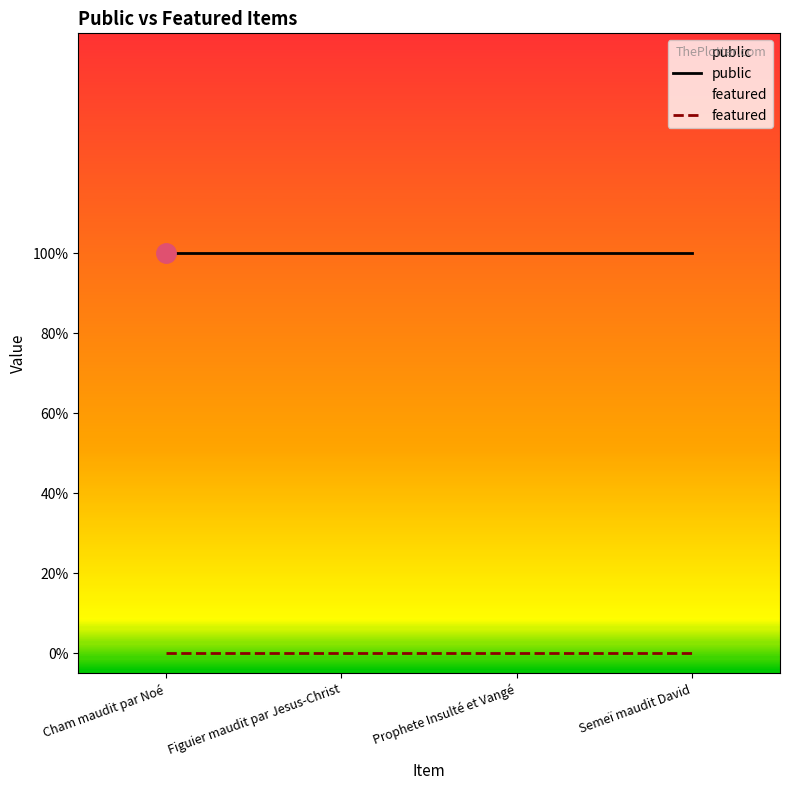

Is this an area chart (filled region under the line)?

No